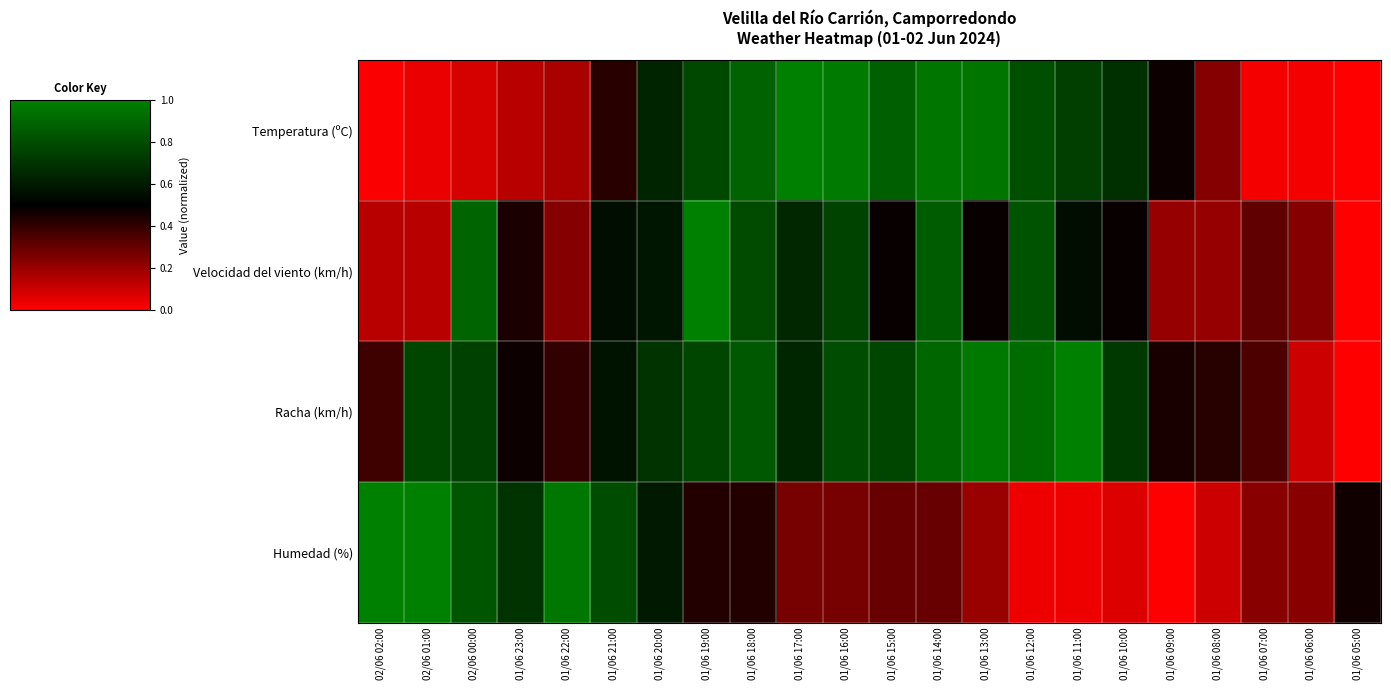

Count the number of data series in this chart.

4